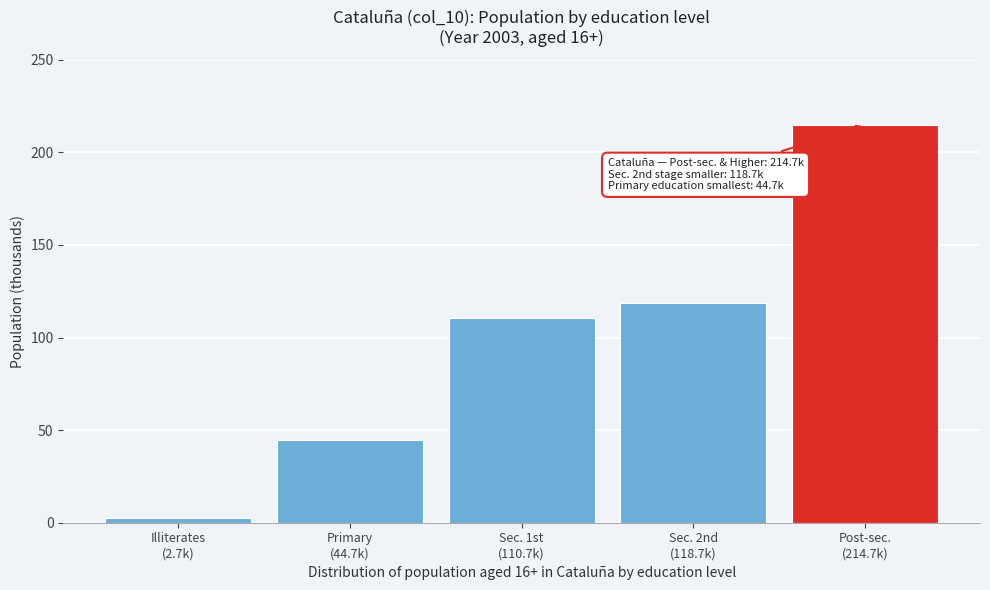

Reading right to left, extract all data points from this chart.

214.7	118.7	110.7	44.7	2.7